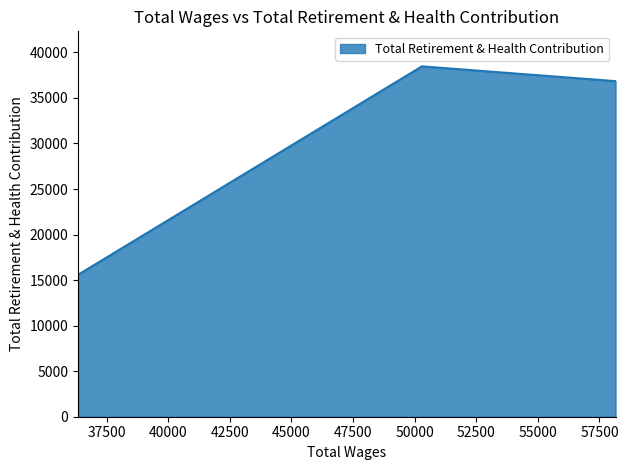

Does the chart display data point markers on the line(s)?

No